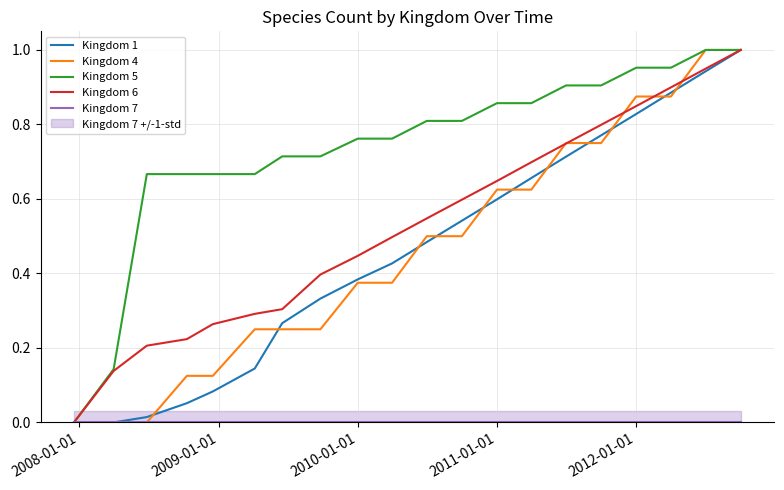

What are all the series names shown in the legend?

Kingdom 1, Kingdom 4, Kingdom 5, Kingdom 6, Kingdom 7